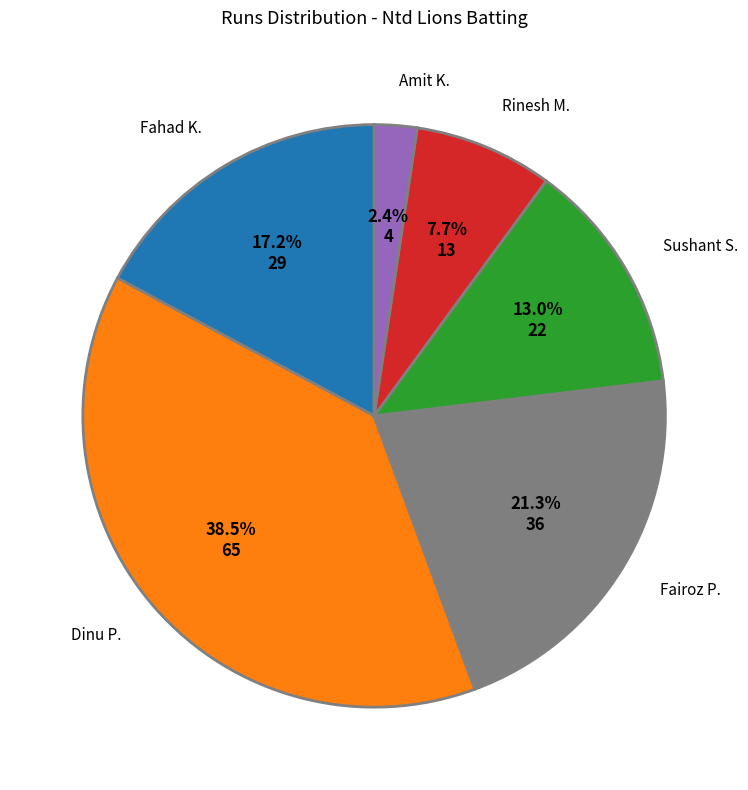

Is Amit K. the majority of the pie?

No